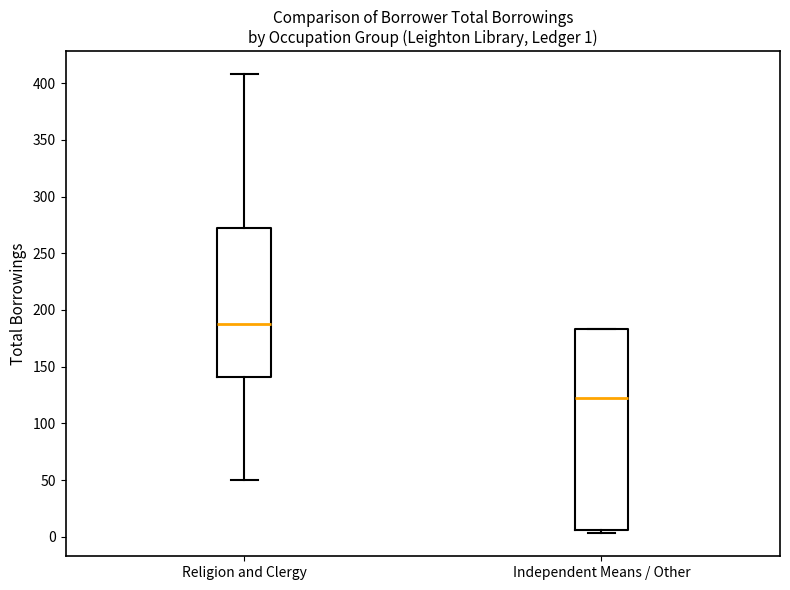

Comparing the boxes themselves (not the whiskers), which one is the tallest?

Independent Means / Other